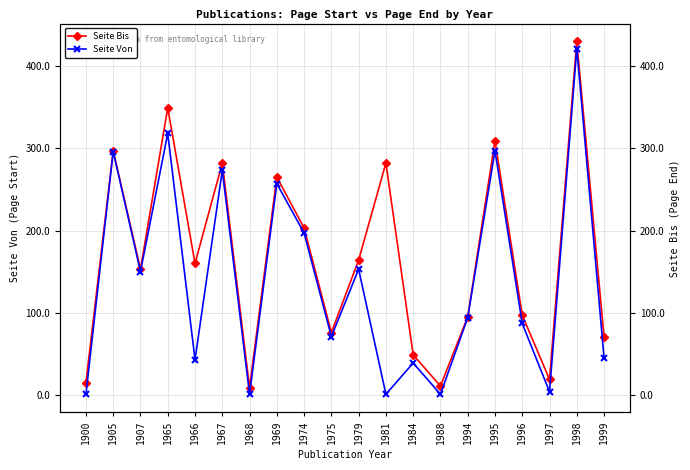

Is this an area chart (filled region under the line)?

No